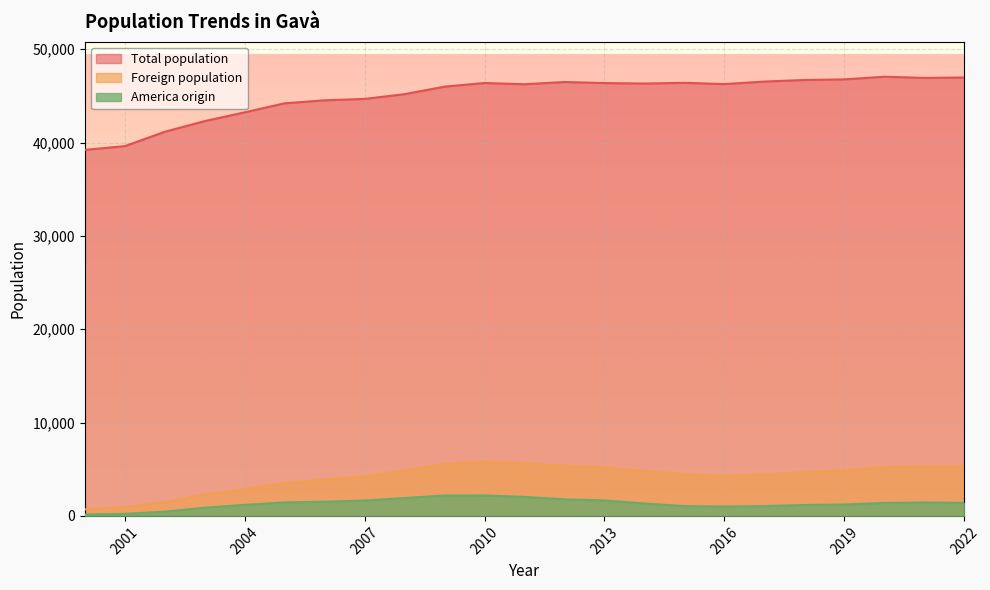

Reading left to right, extract all data points from this chart.

Total population: 2000=39220	2001=39619	2002=41162	2003=42304	2004=43242	2005=44210	2006=44531	2007=44678	2008=45190	2009=45994	2010=46383	2011=46250	2012=46488	2013=46377	2014=46326	2015=46405	2016=46266	2017=46538	2018=46705	2019=46771	2020=47057	2021=46931	2022=46974
Foreign population: 2000=698	2001=973	2002=1448	2003=2301	2004=2863	2005=3511	2006=3883	2007=4231	2008=4875	2009=5556	2010=5794	2011=5633	2012=5384	2013=5193	2014=4815	2015=4465	2016=4312	2017=4455	2018=4677	2019=4892	2020=5233	2021=5297	2022=5310
America origin: 2000=149	2001=222	2002=453	2003=876	2004=1182	2005=1451	2006=1518	2007=1644	2008=1916	2009=2192	2010=2196	2011=2037	2012=1779	2013=1658	2014=1333	2015=1048	2016=1001	2017=1053	2018=1167	2019=1222	2020=1395	2021=1438	2022=1401